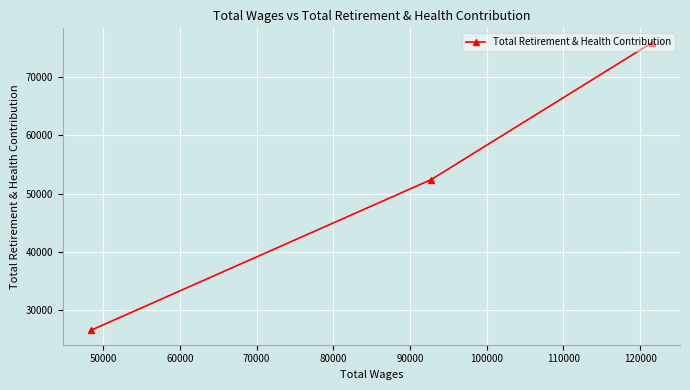

What is the maximum value shown in the chart?

75825